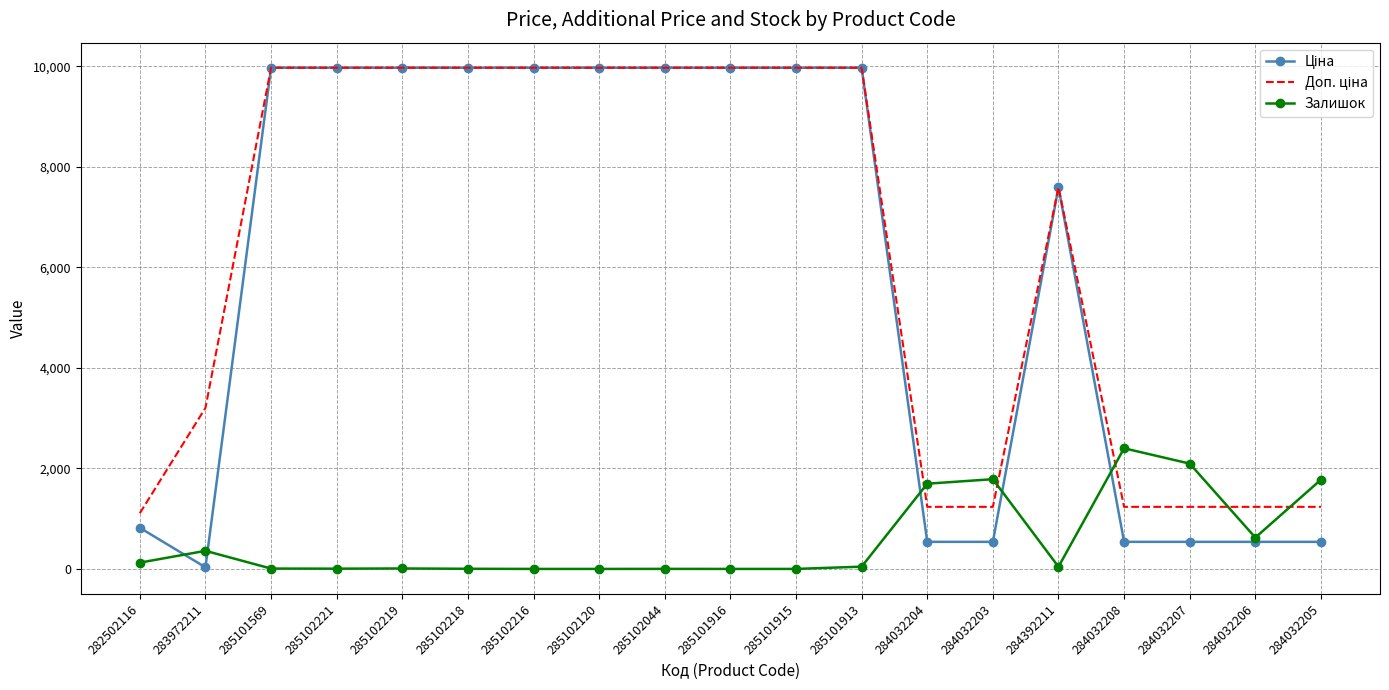

What is the difference between the Залишок values at 285102044 and 284032206?

623.0